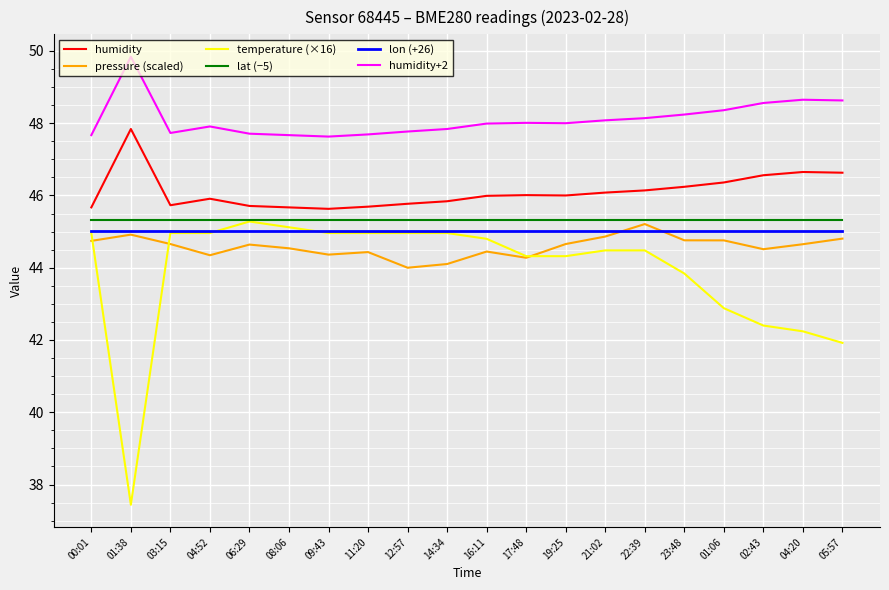

What position from the right is 05:57?

1